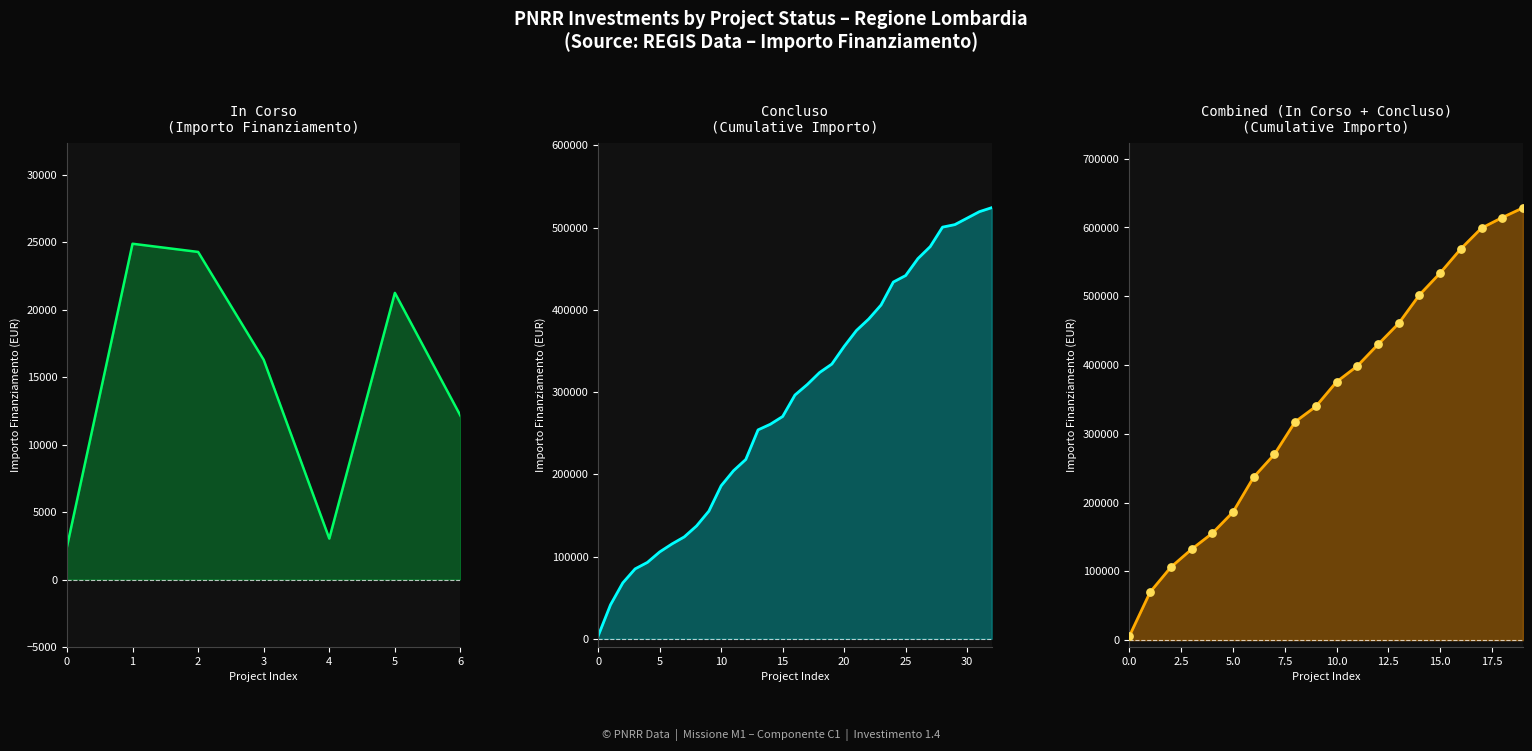

Between 3 and 5, which is larger?

5